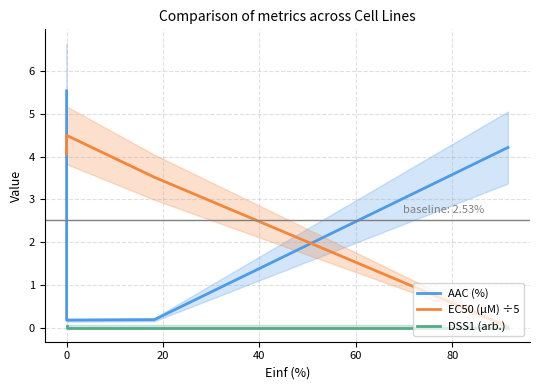

The DSS1 (arb.) series shows 0.0 at 40. True or false?

False